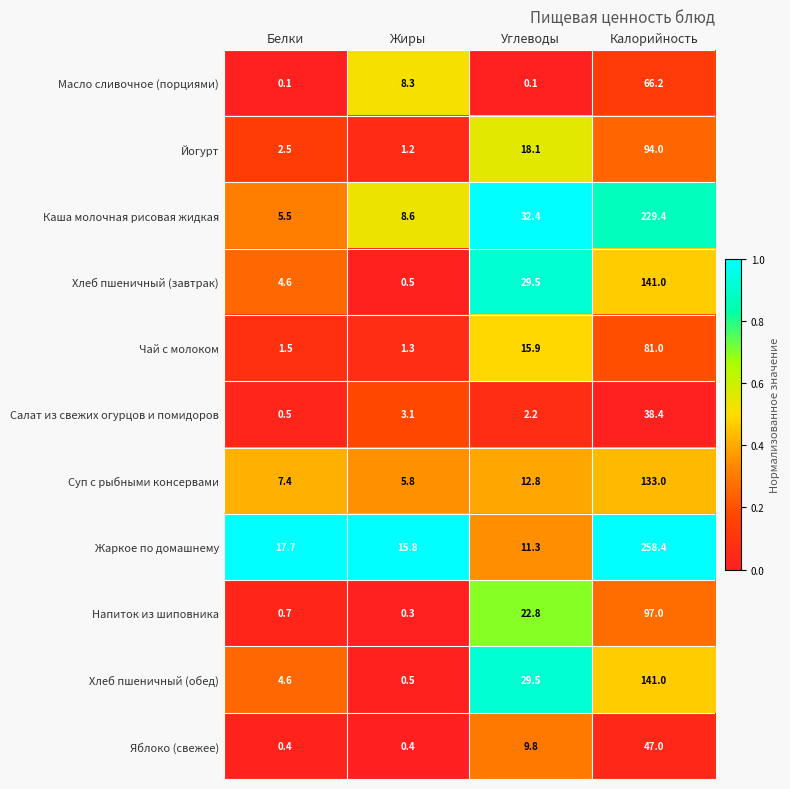

The value of Чай с молоком at Жиры is 1.8. True or false?

False